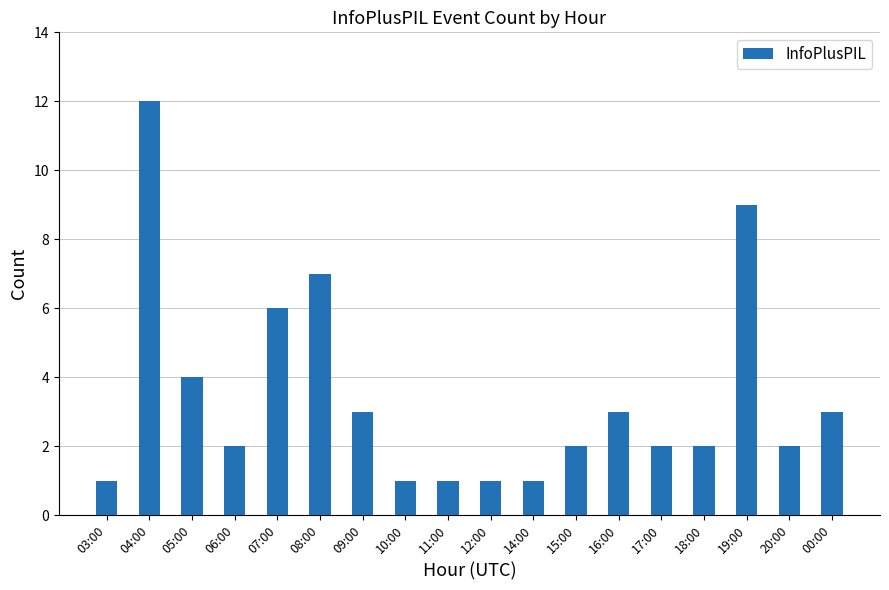

What is the maximum value shown in the chart?

12